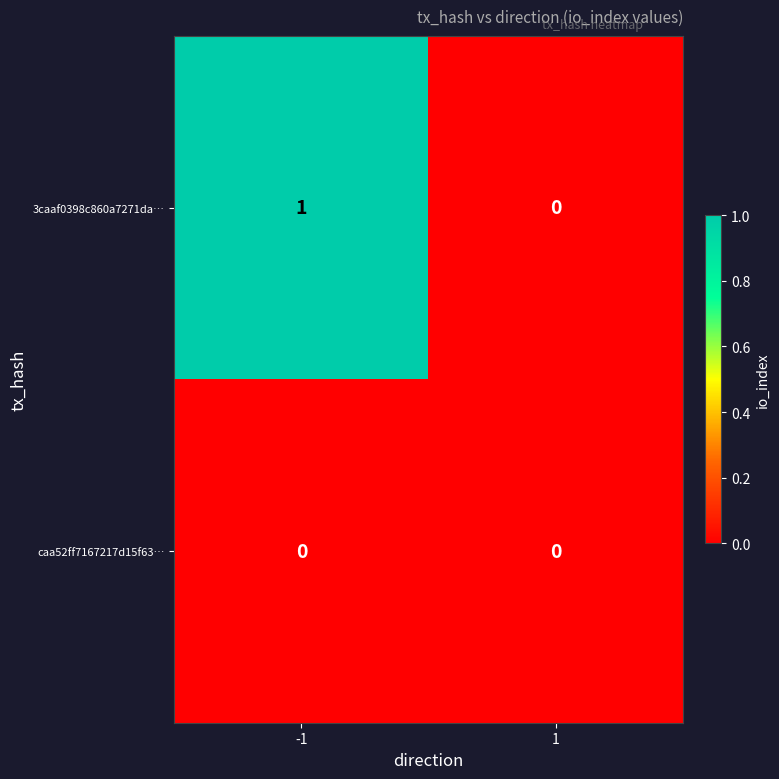

Which series has the largest total across all categories?

3caaf0398c860a7271da…